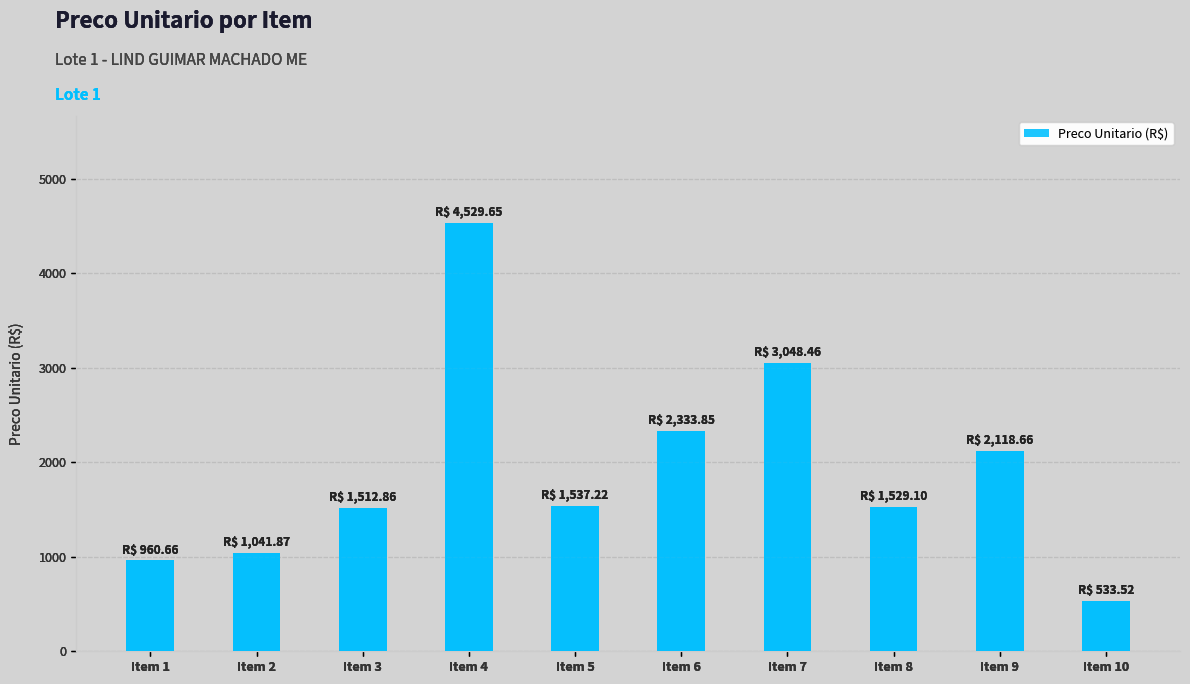

Which has a higher value, Item 5 or Item 2?

Item 5